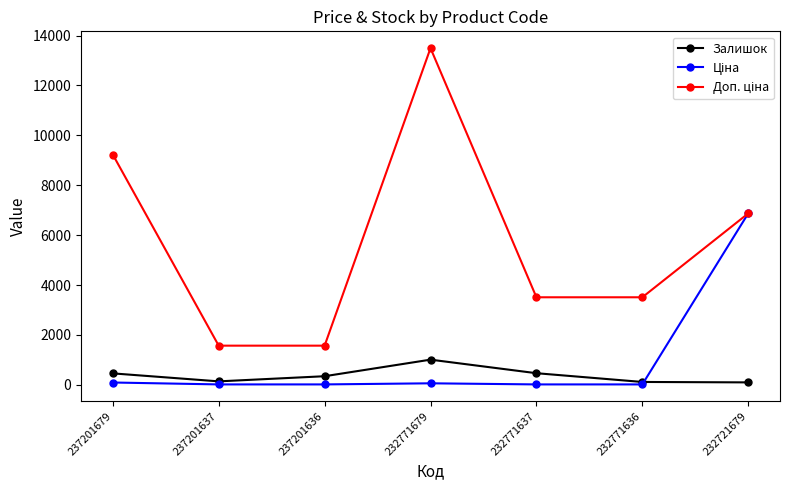

True or false: Залишок has a value of 97.0 at 232721679.

True